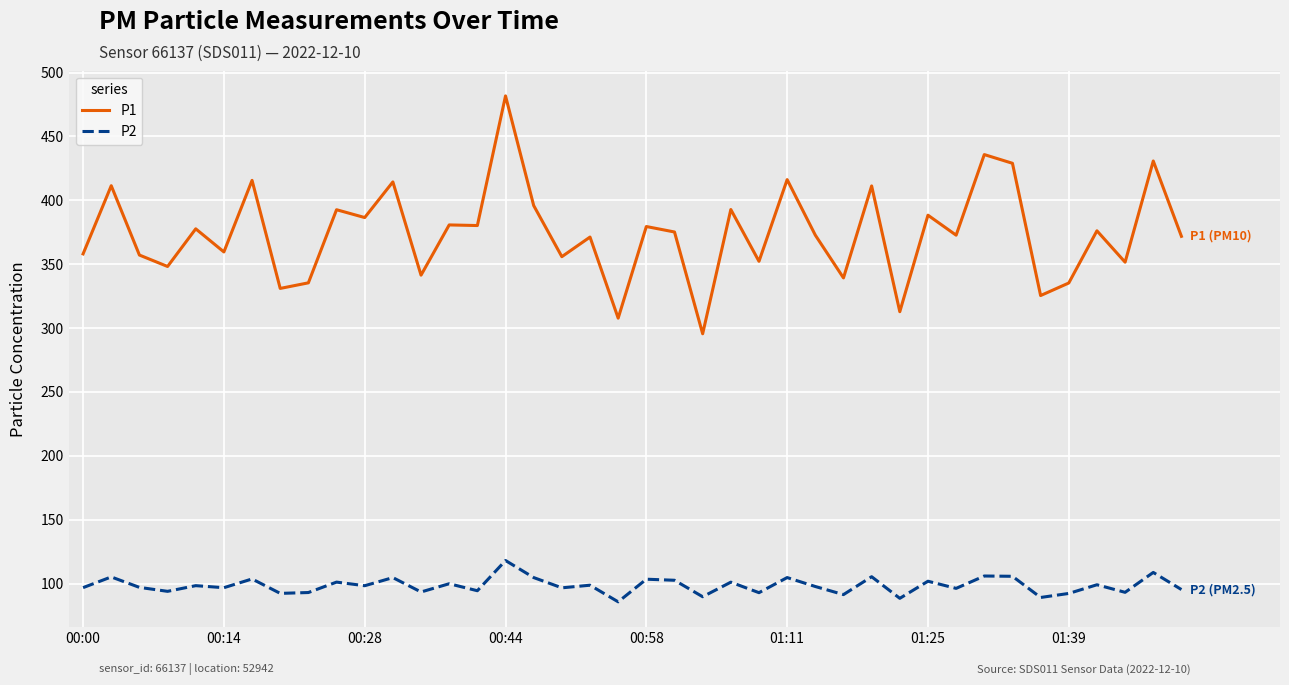

Which series has the largest total across all categories?

P1